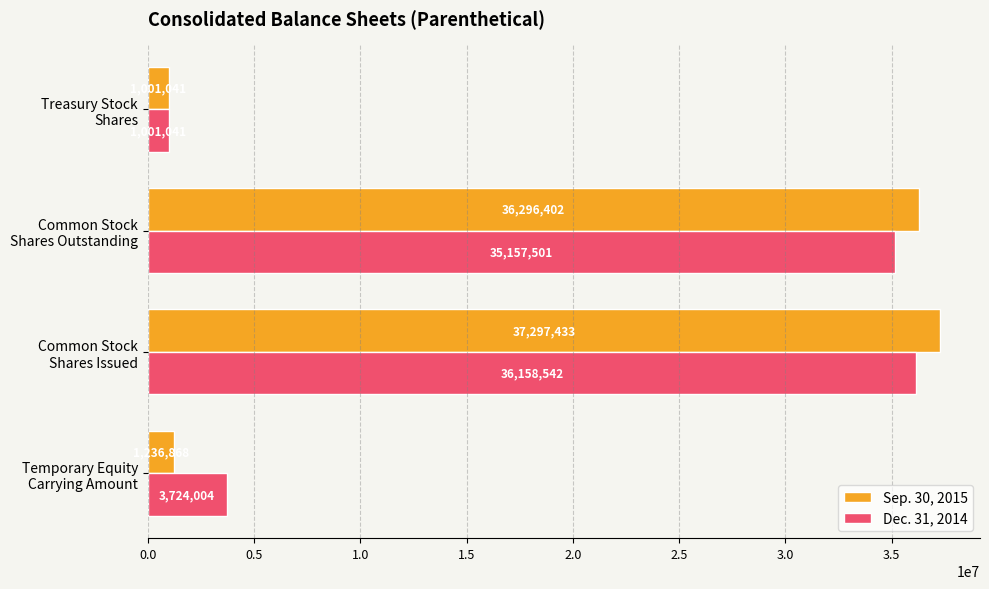

Rank the series by their average value, from highest to lowest.

Dec. 31, 2014, Sep. 30, 2015